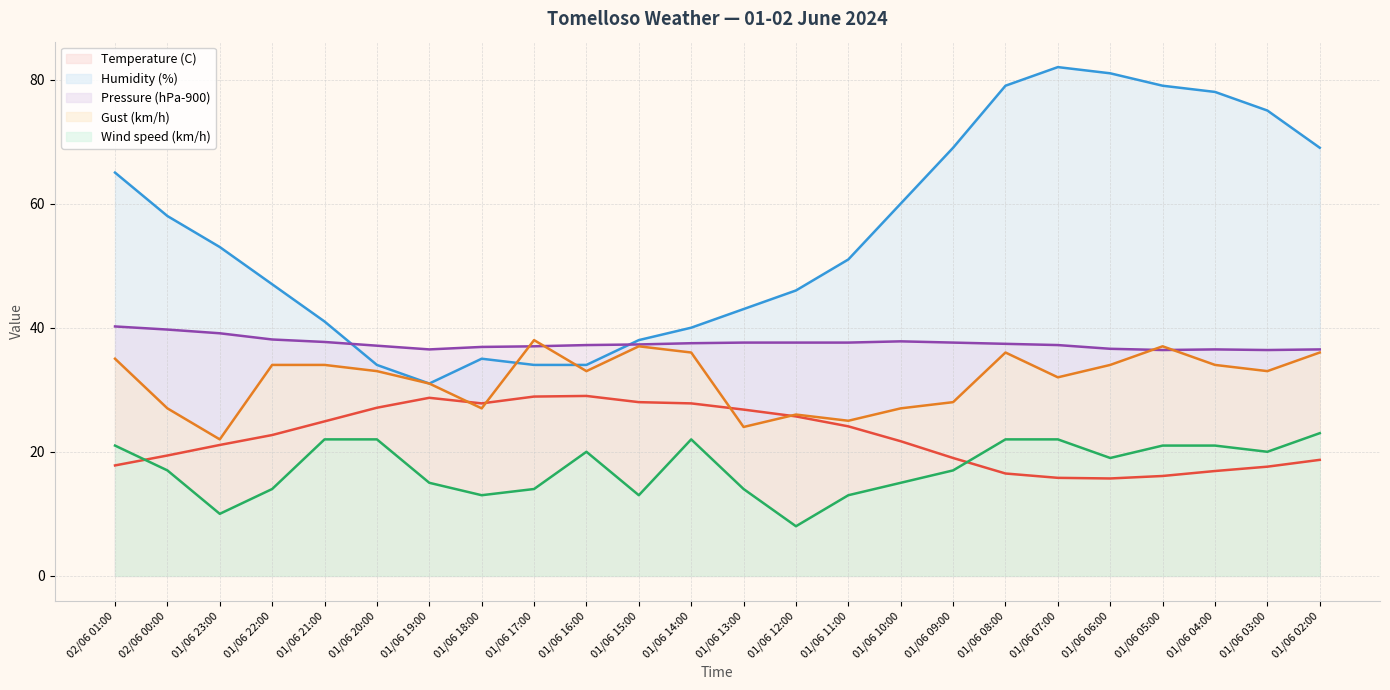

List the labels in order of Temperature (C) value, smallest first.

01/06 06:00, 01/06 07:00, 01/06 05:00, 01/06 08:00, 01/06 04:00, 01/06 03:00, 02/06 01:00, 01/06 02:00, 01/06 09:00, 02/06 00:00, 01/06 23:00, 01/06 10:00, 01/06 22:00, 01/06 11:00, 01/06 21:00, 01/06 12:00, 01/06 13:00, 01/06 20:00, 01/06 18:00, 01/06 14:00, 01/06 15:00, 01/06 19:00, 01/06 17:00, 01/06 16:00